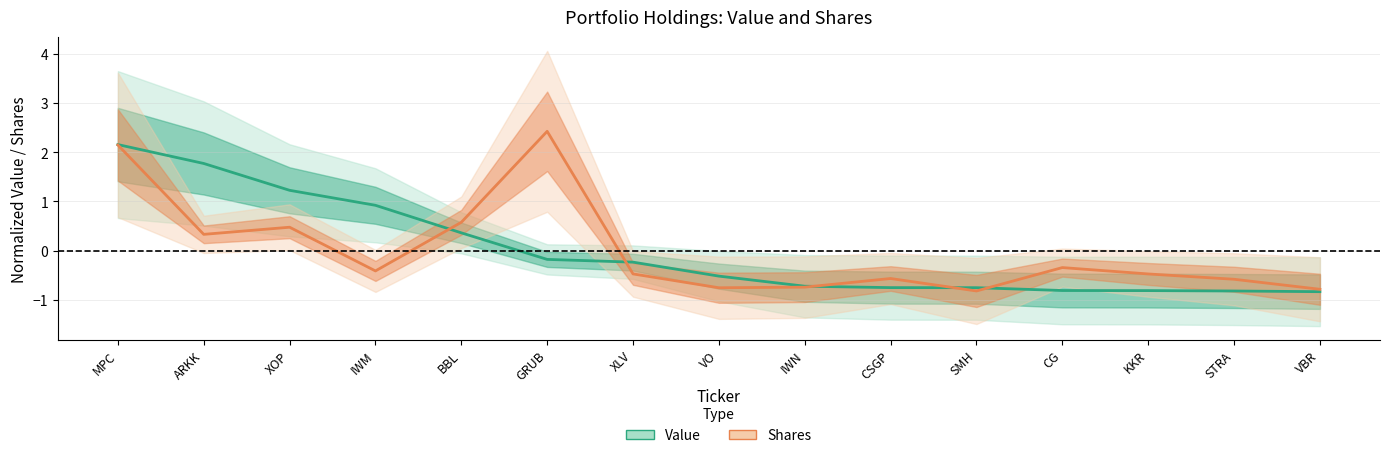

Which series changed the most between CG and STRA?

Shares